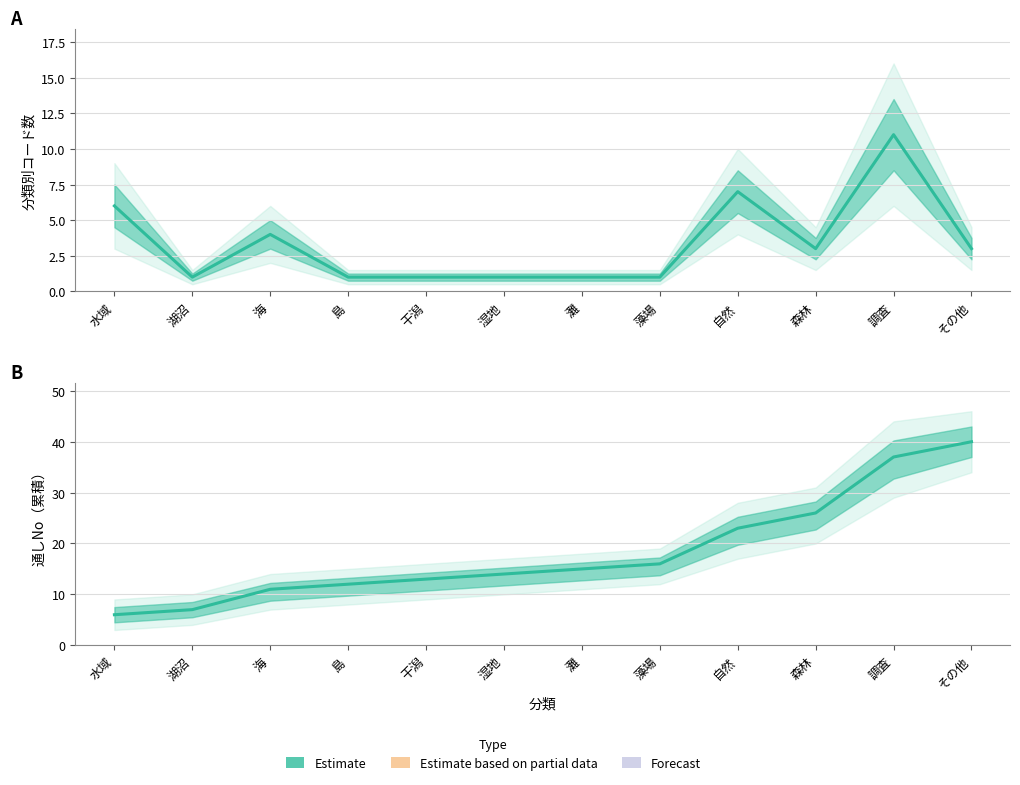

Does the chart display data point markers on the line(s)?

No